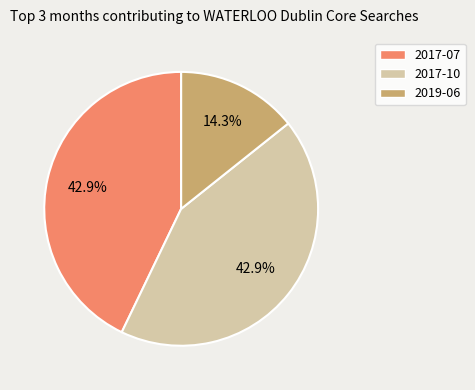

What is the smallest slice in the pie chart?

2019-06